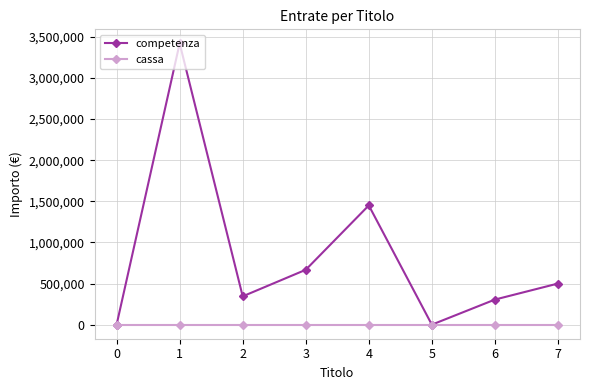

At 4, list the series in order from smallest to largest.

cassa, competenza